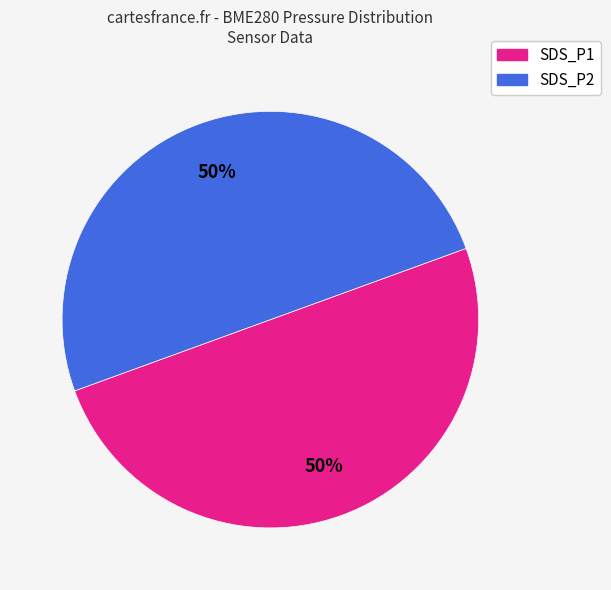

What percentage is the SDS_P2 slice, to the nearest percent?

50%